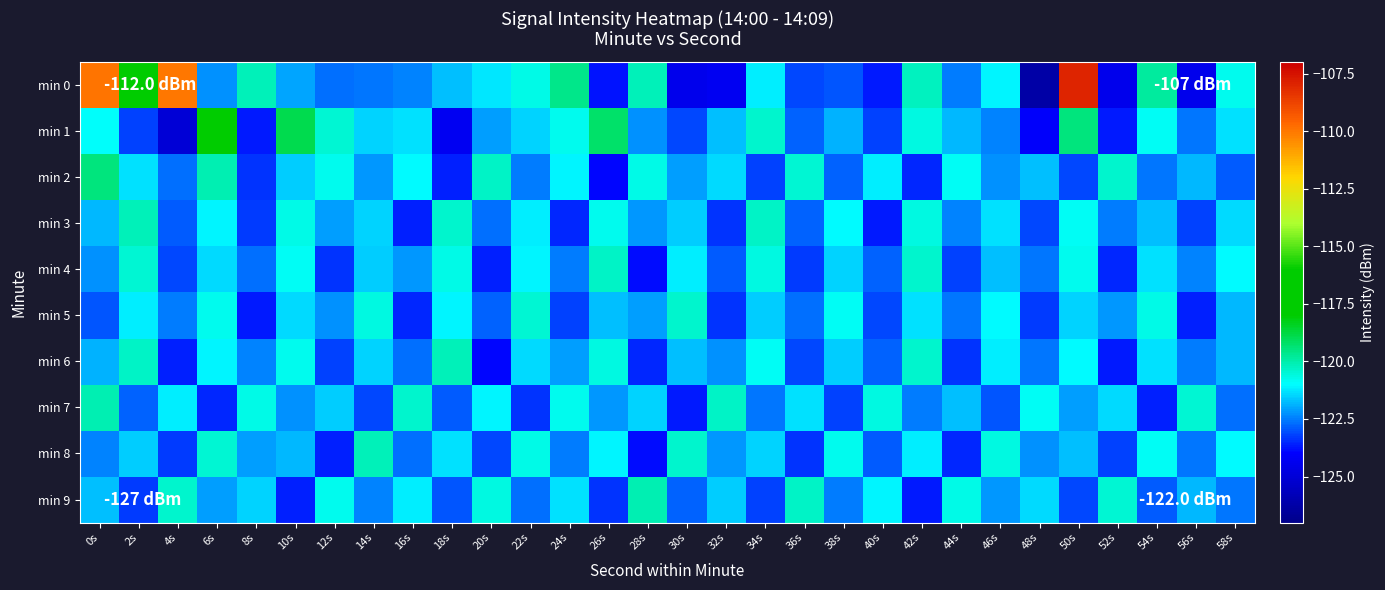

Which series changed the most between 8s and 42s?

min 1